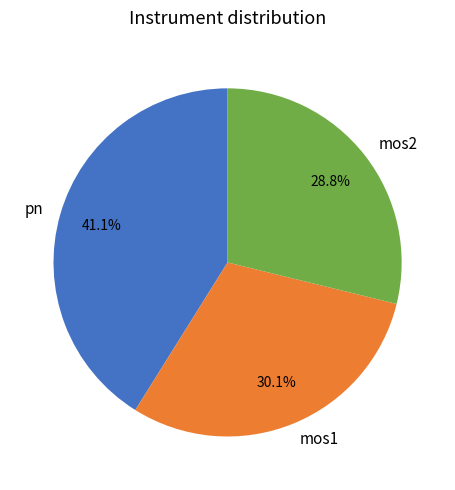

Rank the categories by value from lowest to highest.

mos2, mos1, pn